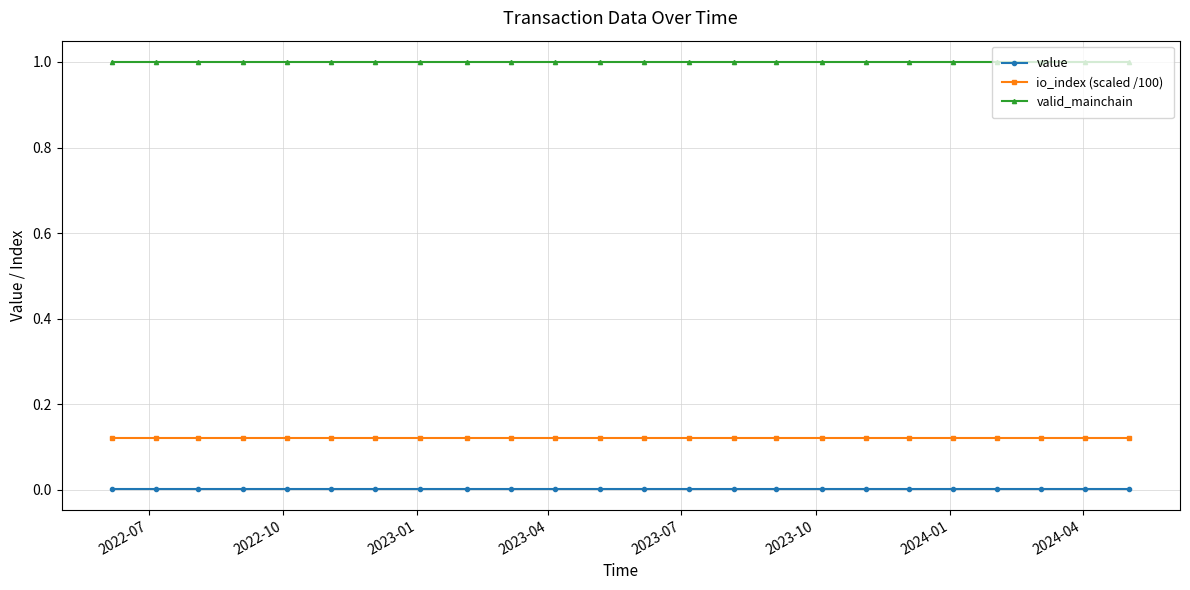

What is the value of the io_index (scaled /100) point at the 6th from the left?

0.1